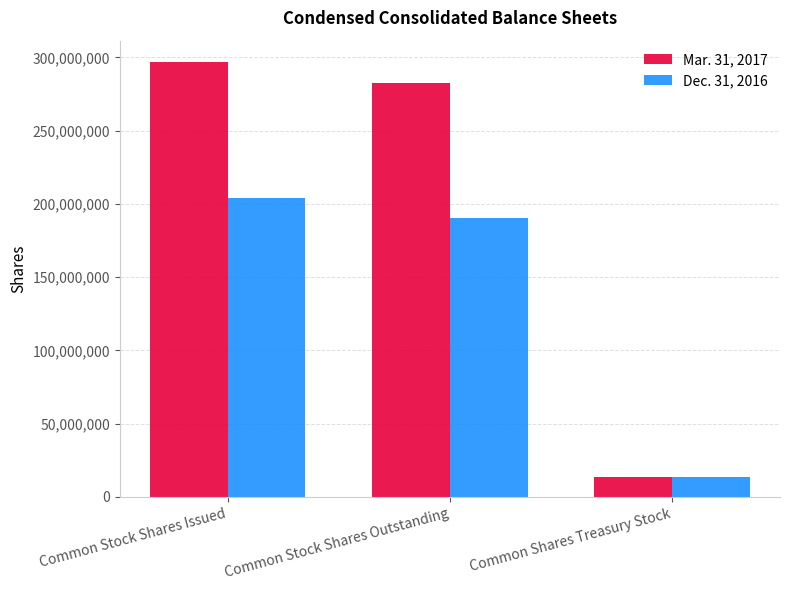

The Mar. 31, 2017 series shows 13822453 at Common Shares Treasury Stock. True or false?

True